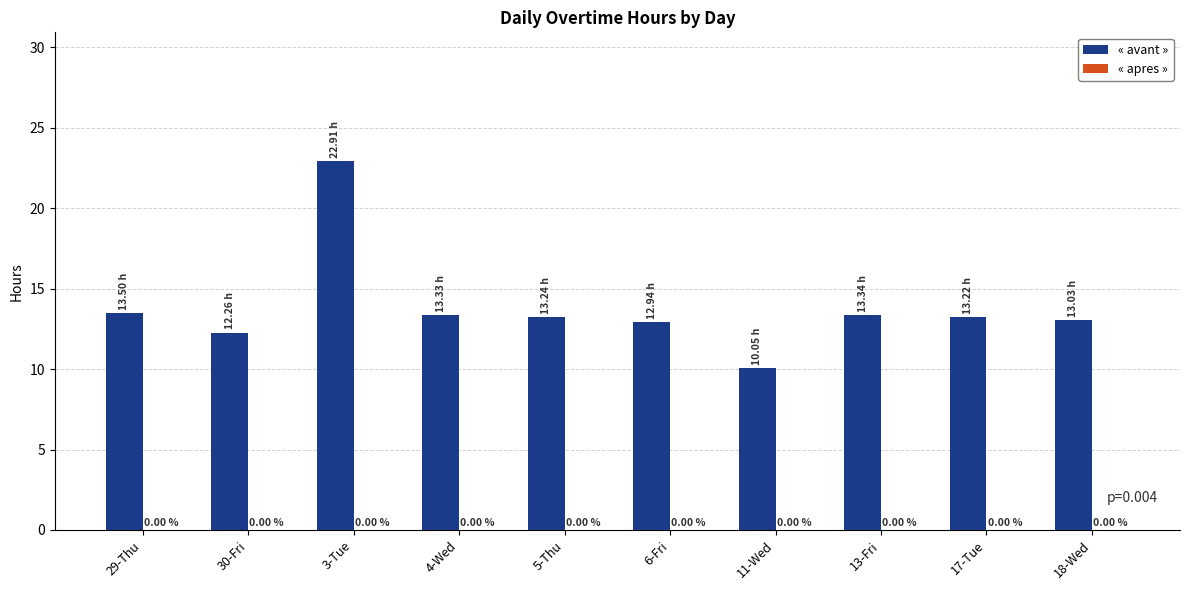

Are the bars horizontal?

No